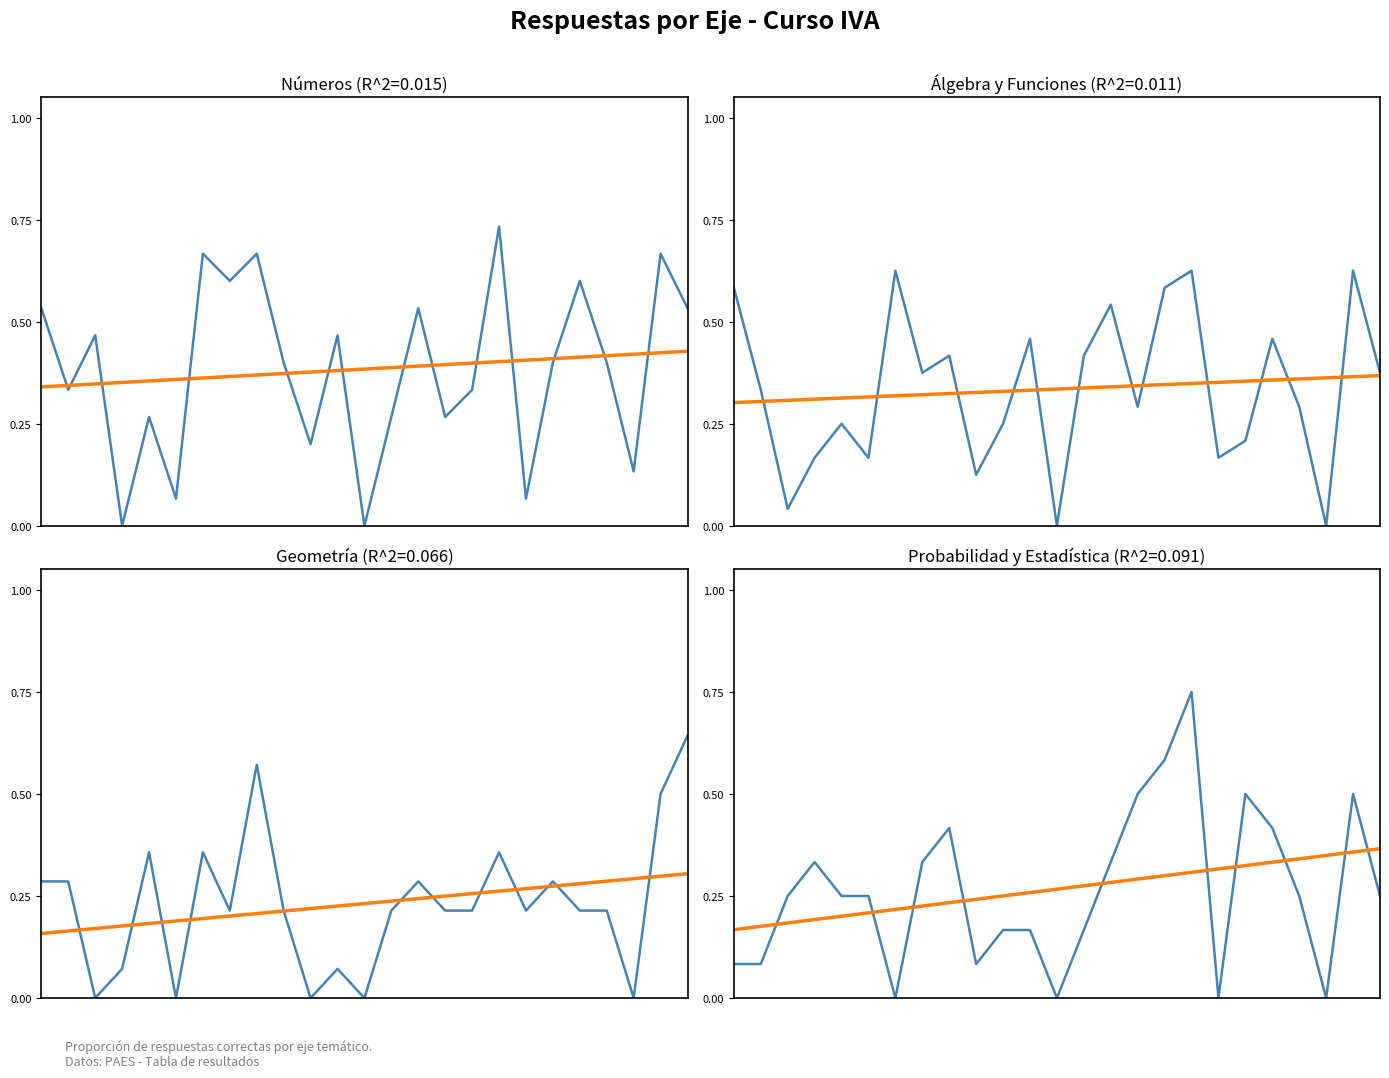

Reading right to left, what are all the values shown in this chart?

Números: 24=0.5	23=0.7	22=0.1	21=0.4	20=0.6	19=0.4	18=0.1	17=0.7	16=0.3	15=0.3	14=0.5	13=0.3	12=0.0	11=0.5	10=0.2	9=0.4	8=0.7	7=0.6	6=0.7	5=0.1	4=0.3	3=0.0	2=0.5	1=0.3	0=0.5
Trend: 24=0.4	23=0.4	22=0.3	21=0.3	20=0.3	19=0.3	18=0.3	17=0.3	16=0.3	15=0.3	14=0.3	13=0.3	12=0.3	11=0.3	10=0.3	9=0.2	8=0.2	7=0.2	6=0.2	5=0.2	4=0.2	3=0.2	2=0.2	1=0.2	0=0.2
Álgebra y Funciones: 24=0.4	23=0.6	22=0.0	21=0.3	20=0.5	19=0.2	18=0.2	17=0.6	16=0.6	15=0.3	14=0.5	13=0.4	12=0.0	11=0.5	10=0.2	9=0.1	8=0.4	7=0.4	6=0.6	5=0.2	4=0.2	3=0.2	2=0.0	1=0.3	0=0.6
Geometría: 24=0.6	23=0.5	22=0.0	21=0.2	20=0.2	19=0.3	18=0.2	17=0.4	16=0.2	15=0.2	14=0.3	13=0.2	12=0.0	11=0.1	10=0.0	9=0.2	8=0.6	7=0.2	6=0.4	5=0.0	4=0.4	3=0.1	2=0.0	1=0.3	0=0.3
Probabilidad y Estadística: 24=0.2	23=0.5	22=0.0	21=0.2	20=0.4	19=0.5	18=0.0	17=0.8	16=0.6	15=0.5	14=0.3	13=0.2	12=0.0	11=0.2	10=0.2	9=0.1	8=0.4	7=0.3	6=0.0	5=0.2	4=0.2	3=0.3	2=0.2	1=0.1	0=0.1